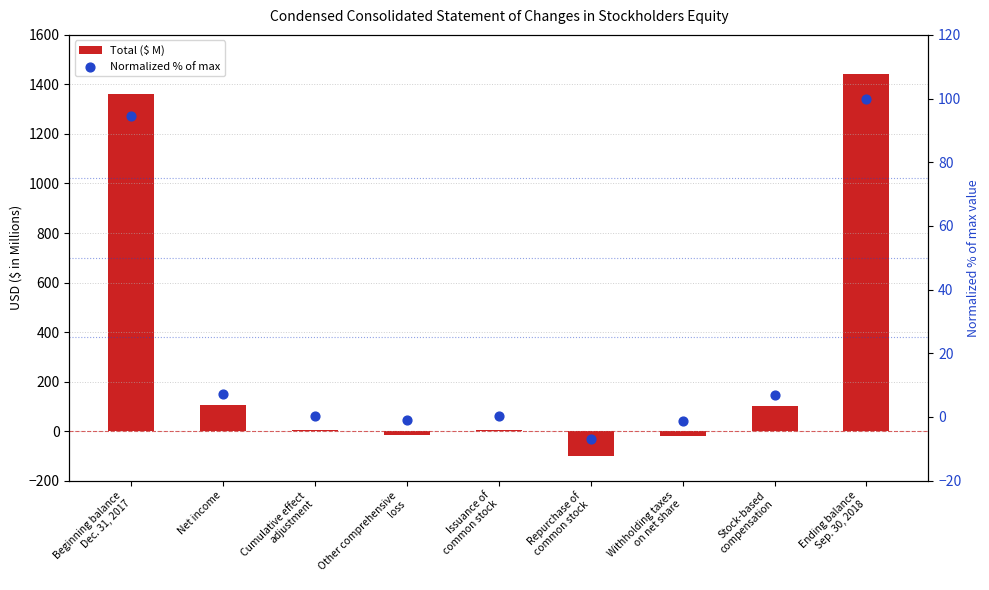

At which category is the sum across all series the highest?

Ending balance
Sep. 30, 2018